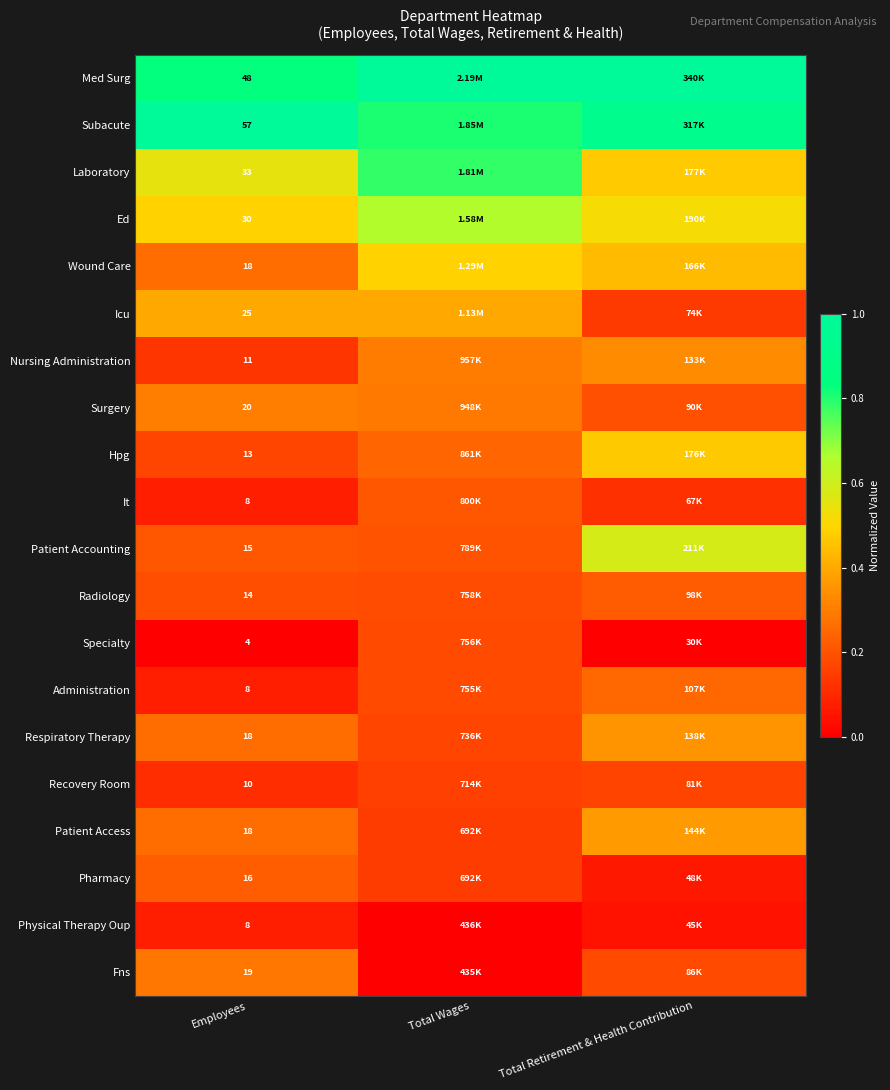

Is it true that It equals 0.1 at Employees?

False